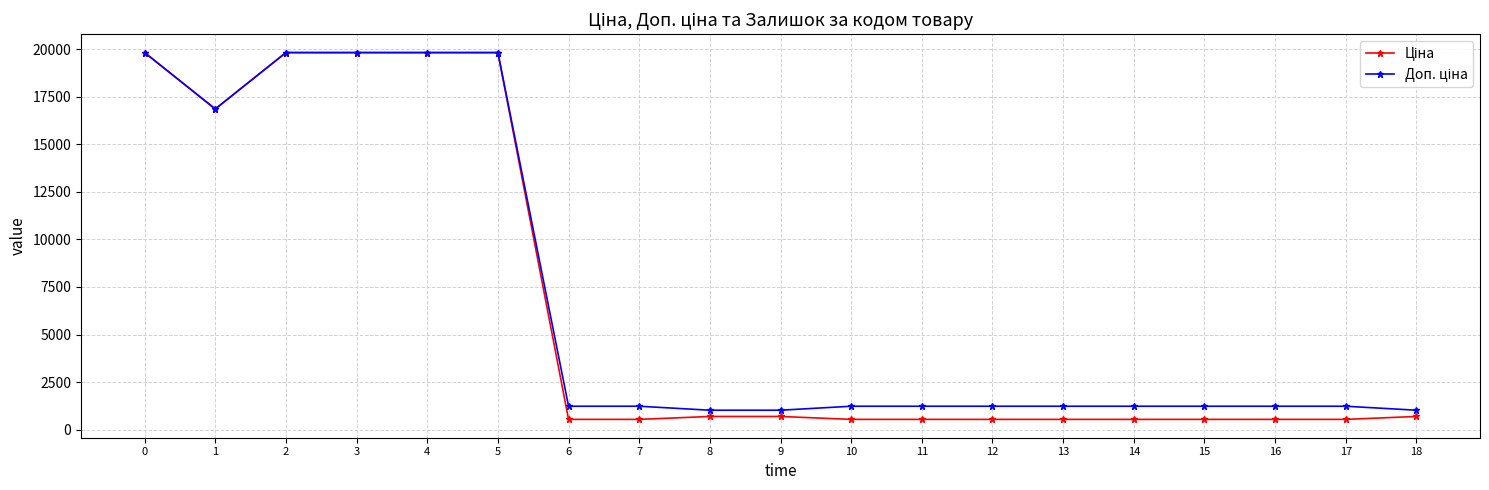

Count the number of data series in this chart.

2